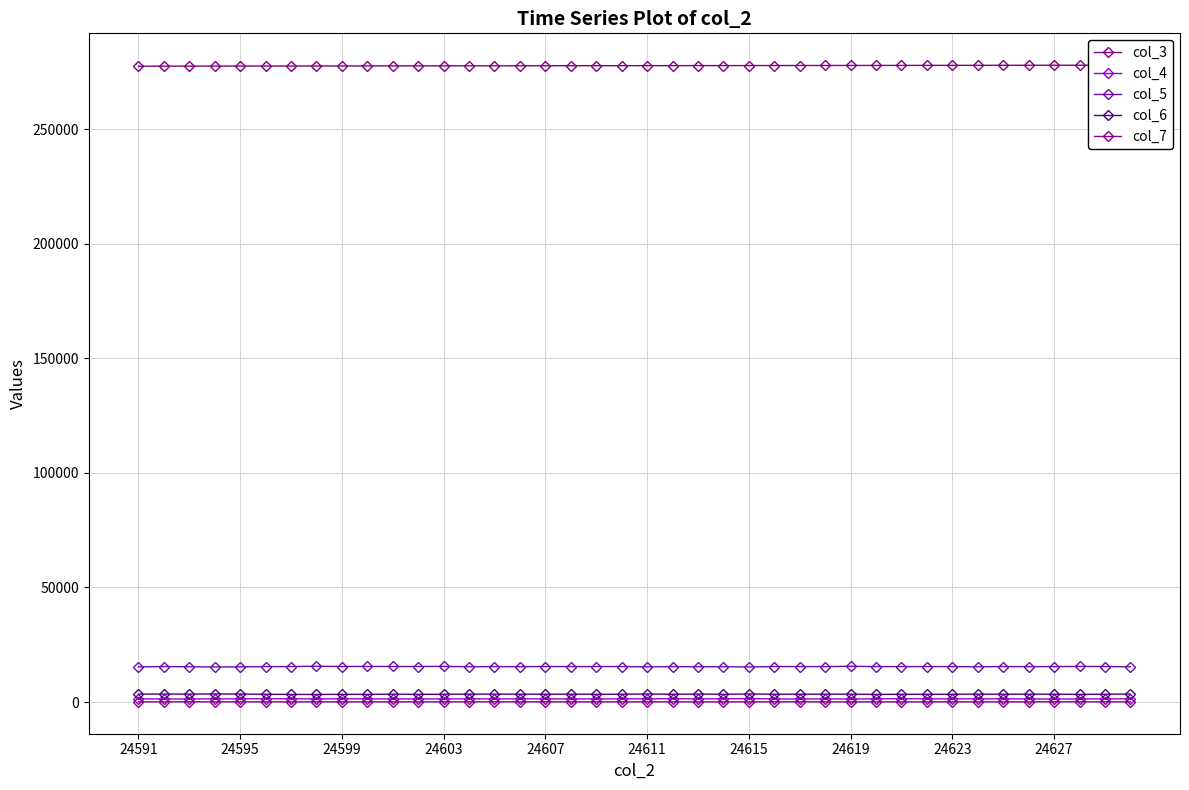

Does the chart display data point markers on the line(s)?

Yes